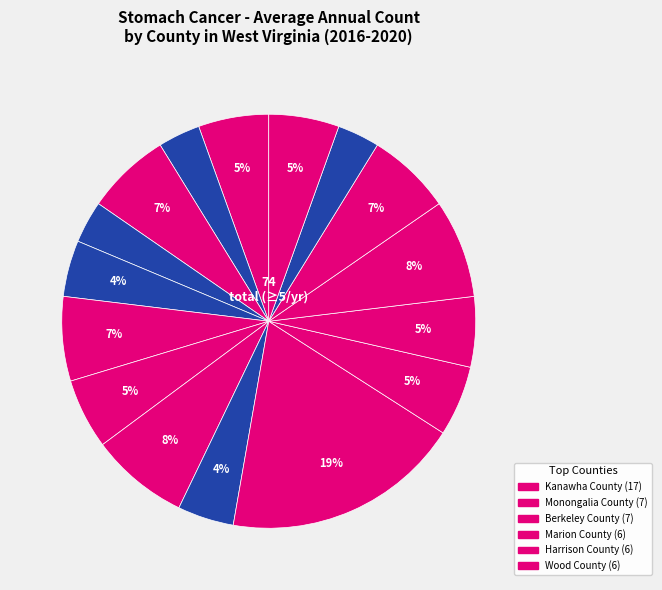

Which slice is the largest?

Kanawha County